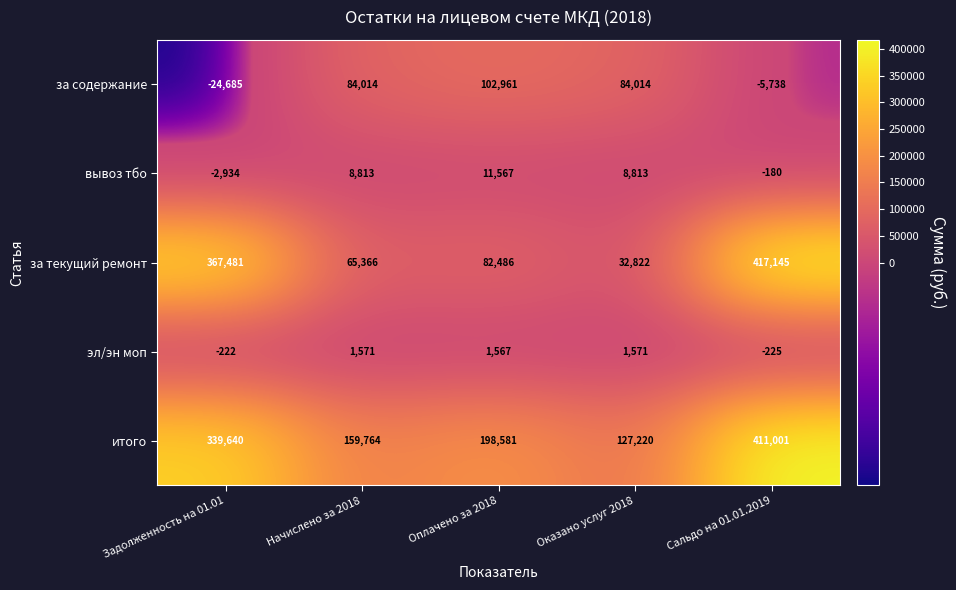

What is the spread (max minus min) of values at Оказано услуг 2018?

125649